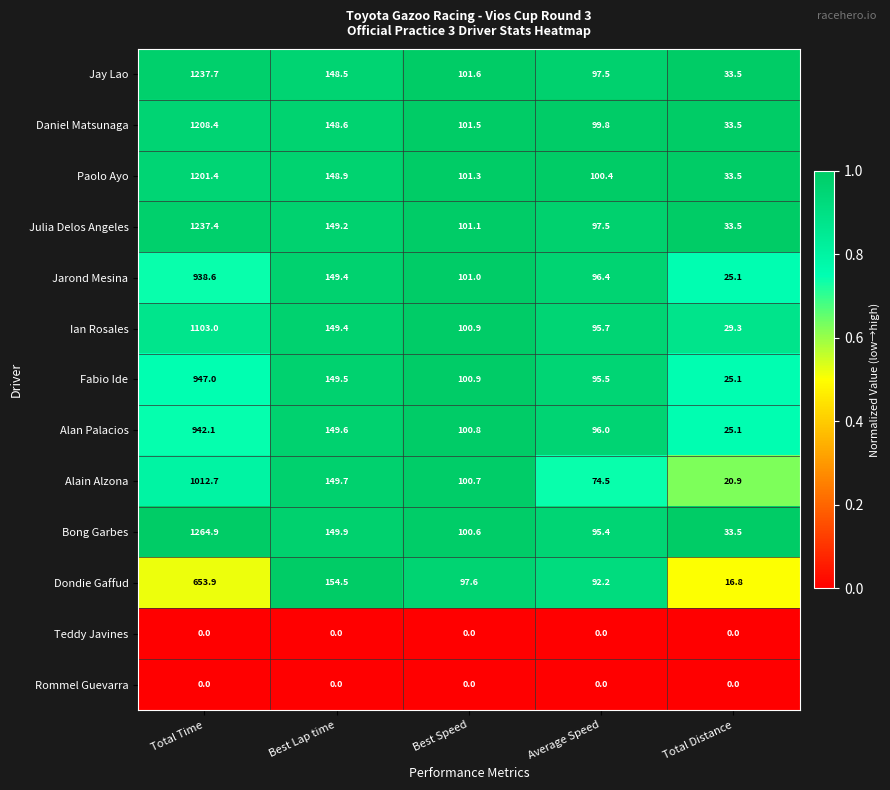

Which category has the lowest value in the Alan Palacios series?

Total Distance